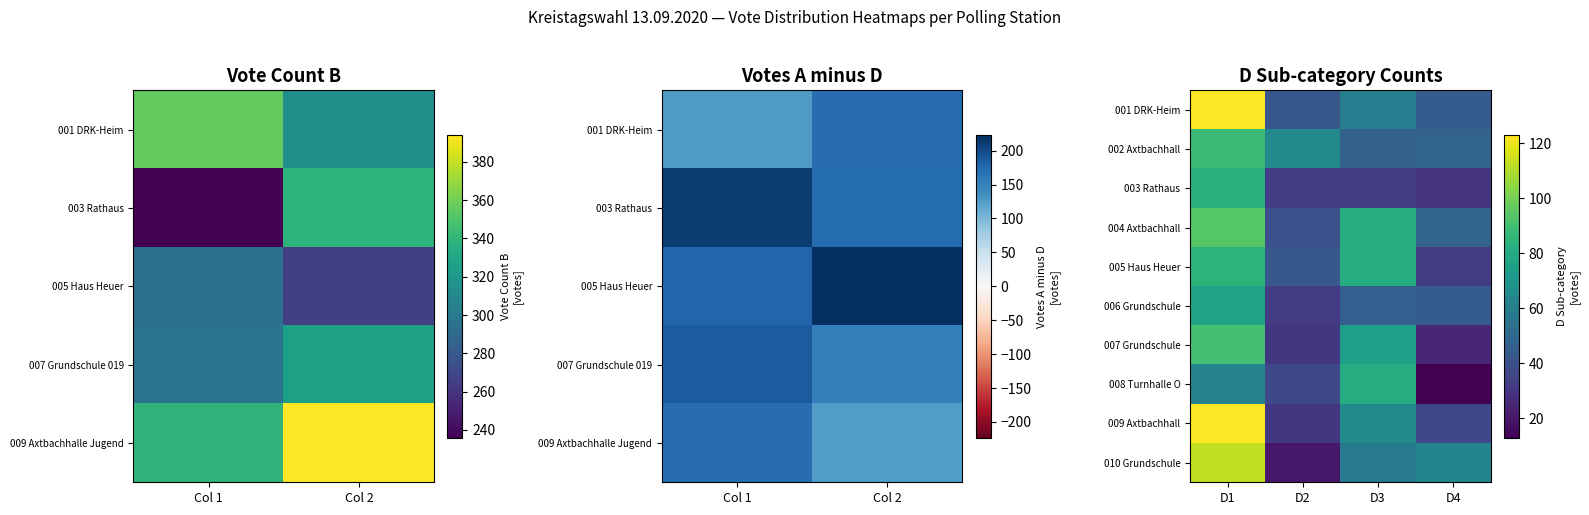

At how many categories does at least one series exceed 91?

1